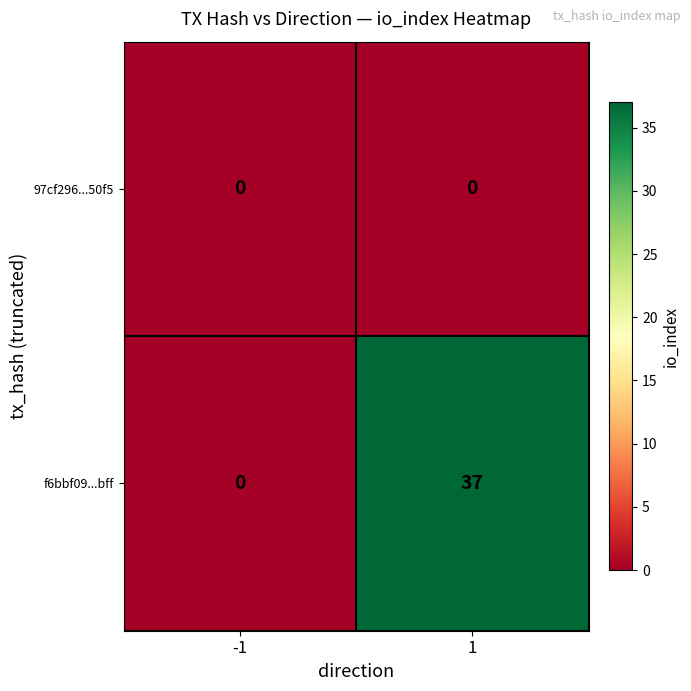

Is it true that 97cf296...50f5 equals 0 at -1?

True